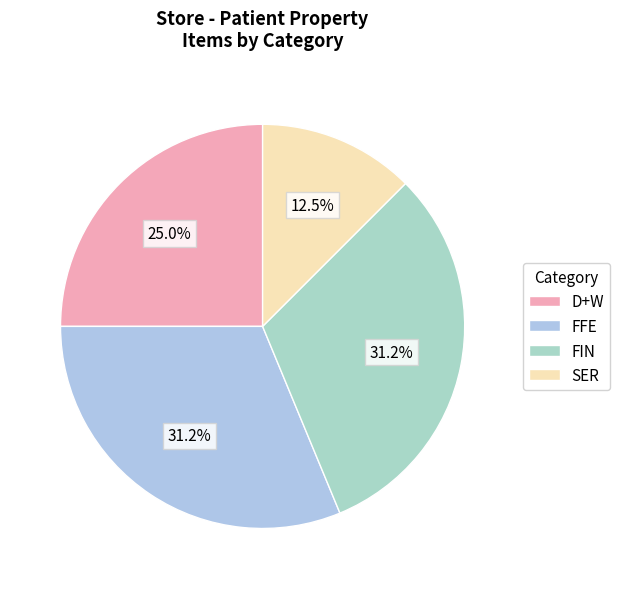

Count the number of slices in the pie.

4